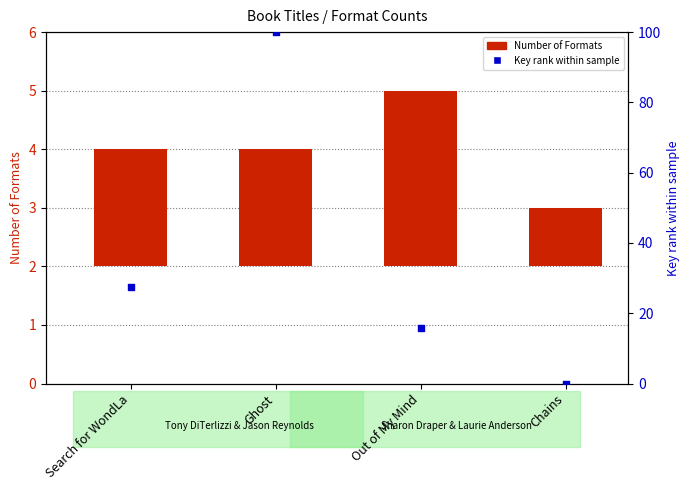

Which series has the widest spread of Y values?

Key rank within sample (normalized)